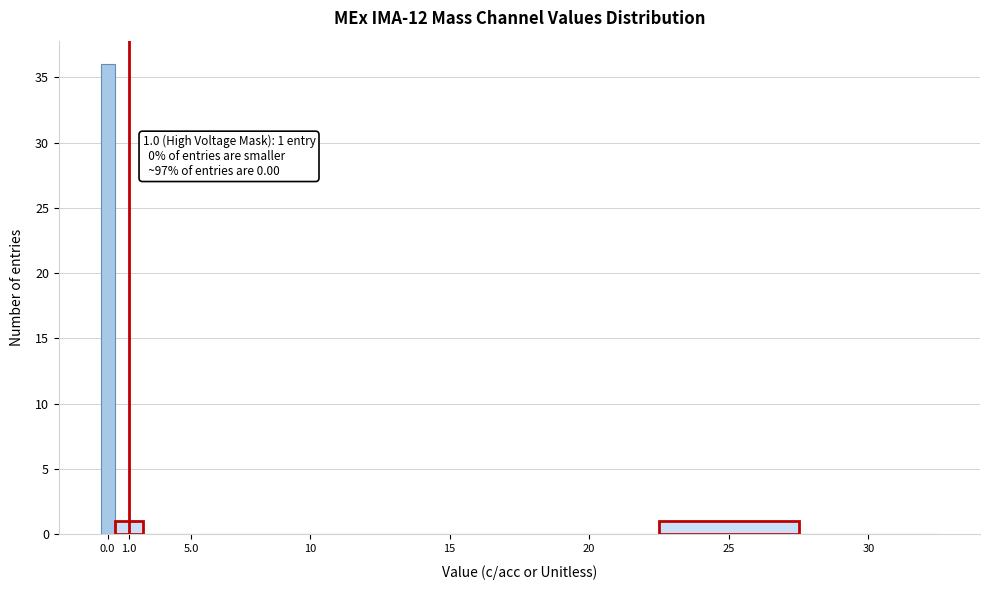

Reading left to right, extract all data points from this chart.

0.0=36	1.0=1	5.0=0	10=0	15=0	20=0	25=1	30=0